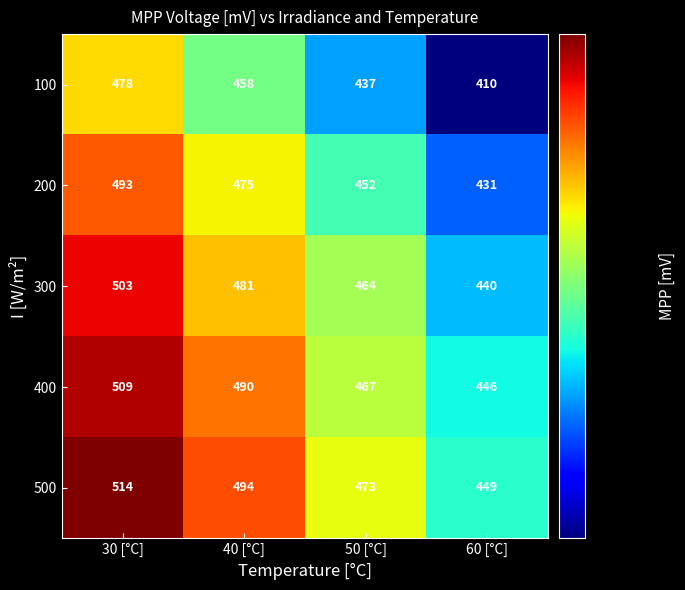

The value of 200 at 50 [°C] is 452. True or false?

True